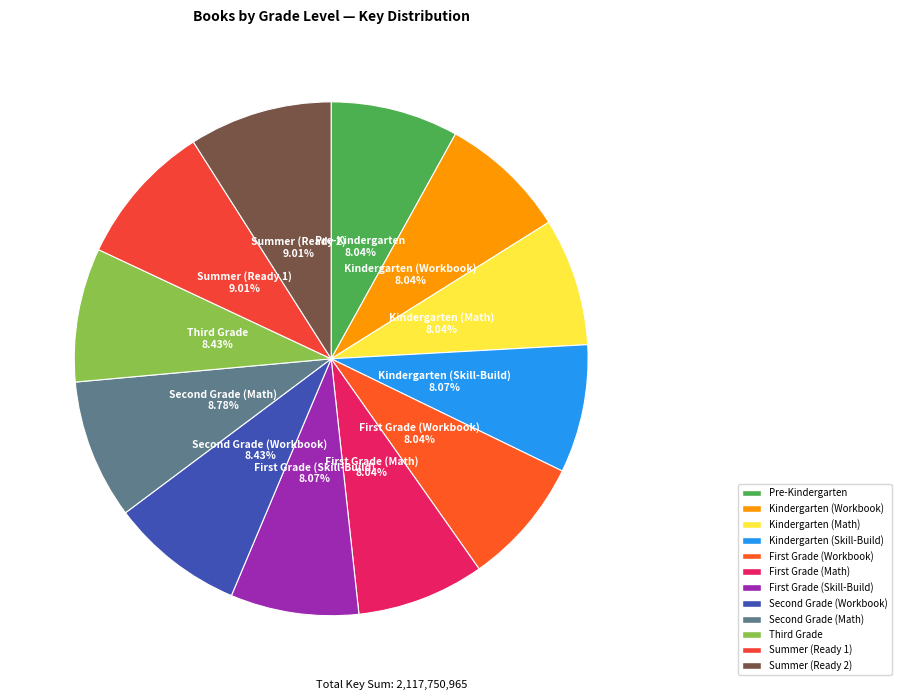

True or false: Kindergarten (Skill-Build) accounts for 8% of the total.

True